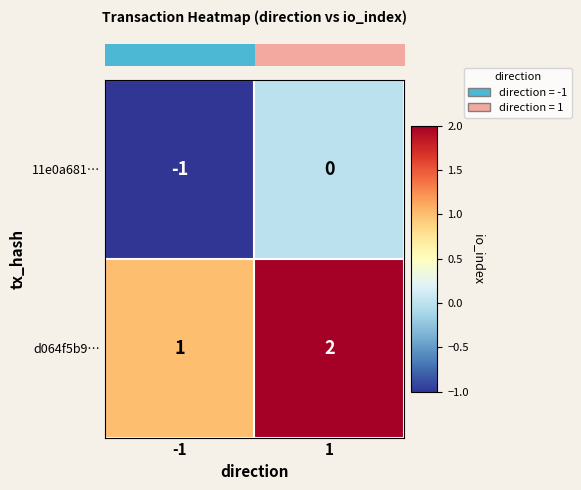

Which series has the largest total across all categories?

d064f5b9…